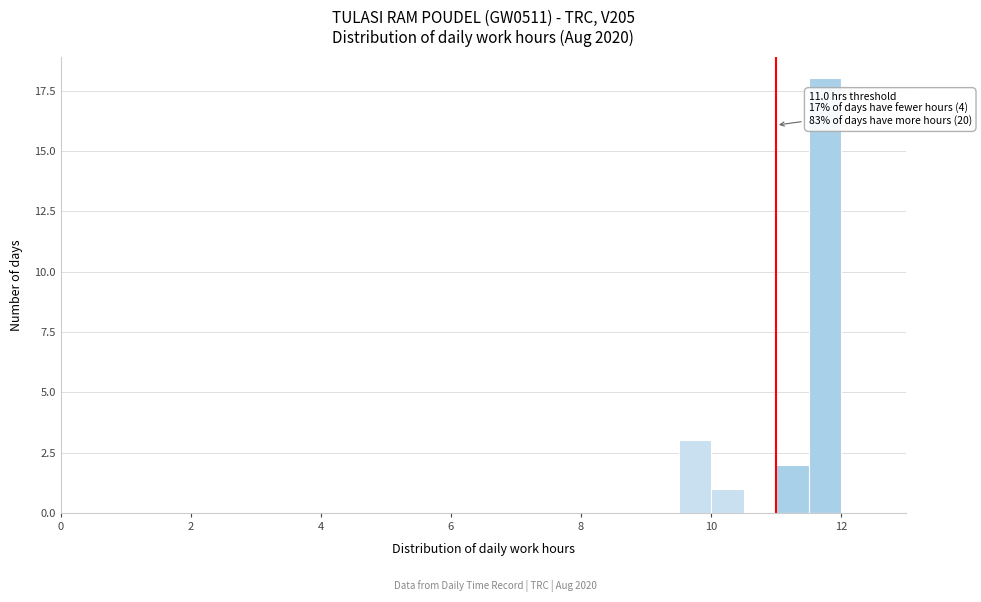

Around what value on the x-axis is the tallest bar? Give the approximate position of its centre, as read against the axis.

11.8